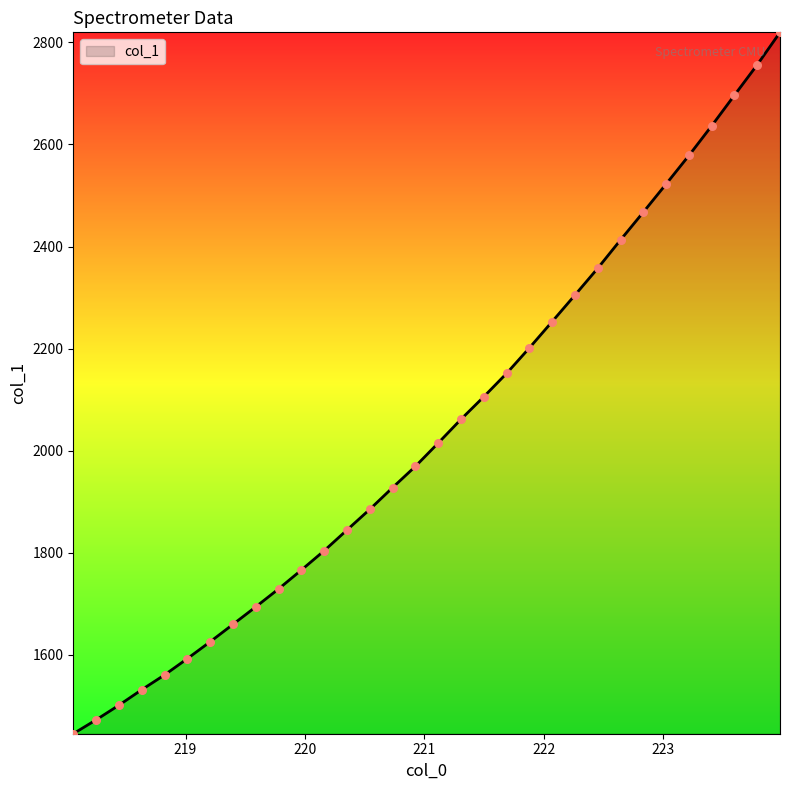

What is the difference between the maximum and minimum values?

1373.9